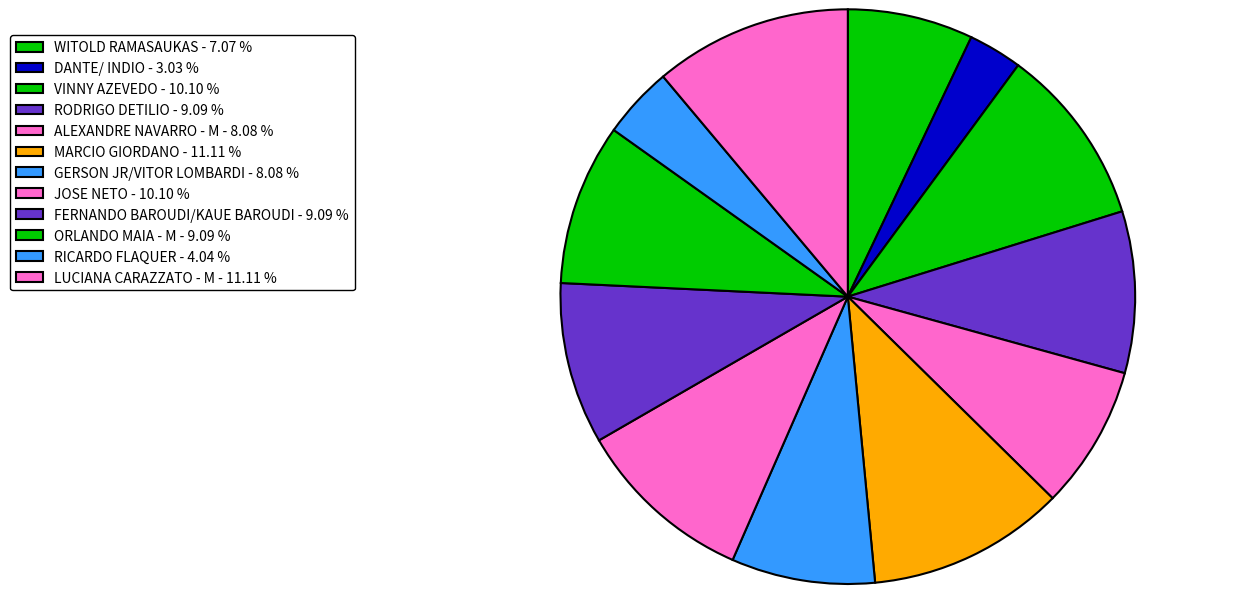

Which has a higher value, ALEXANDRE NAVARRO - M or VINNY AZEVEDO?

VINNY AZEVEDO